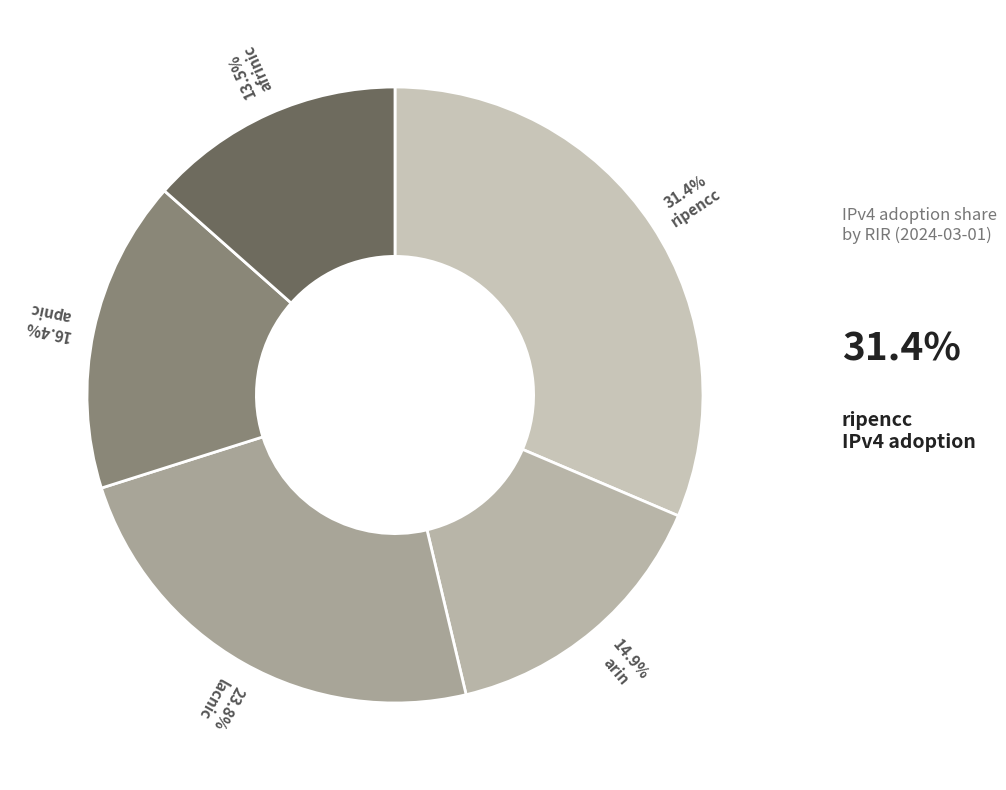

How many slices are in this pie chart?

5